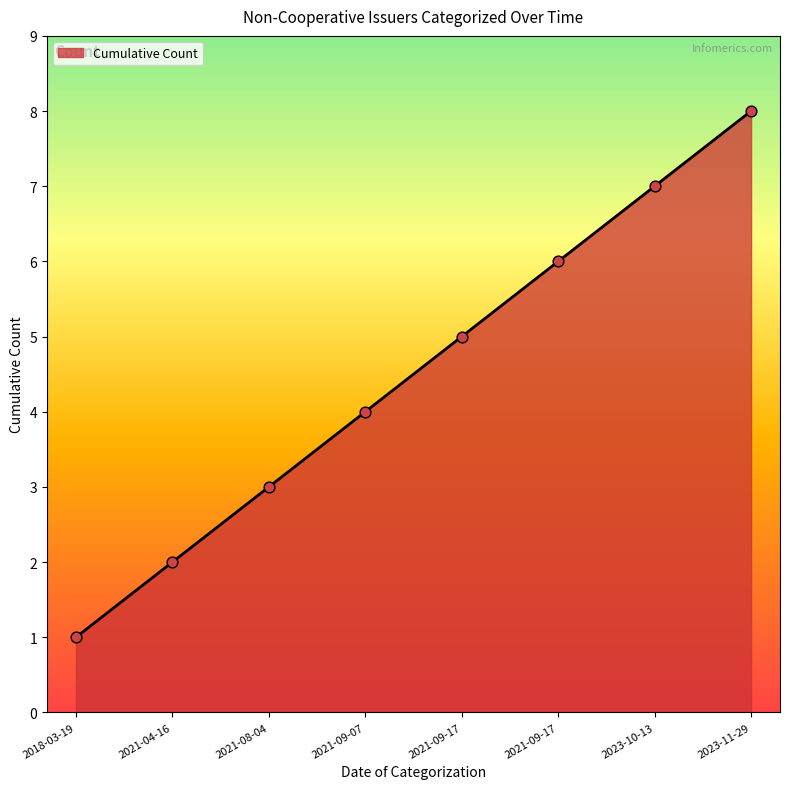

What is the change in value from 2021-08-04 to 2021-09-07?

+1